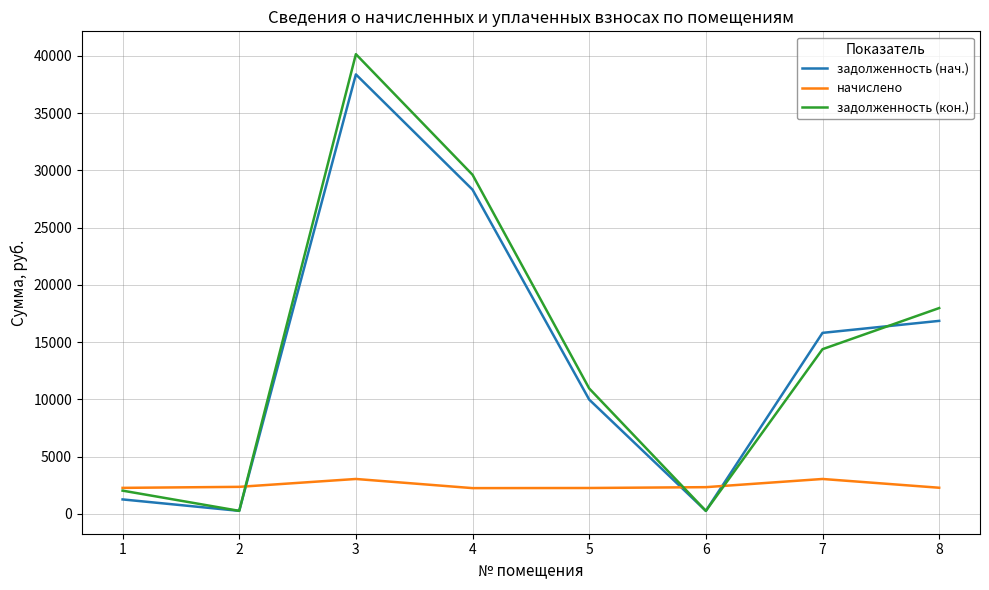

What is the maximum value for задолженность (нач.)?

38378.4